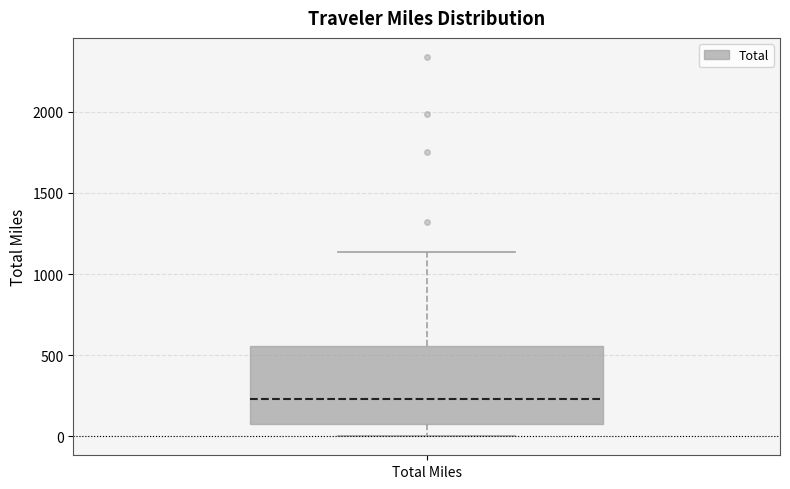

Read this box plot against the y-axis: the position of the median line, the range covered by the box, and the ends of both whiskers. The values are not printed on the chart, so give them approximately, as read against the axis.

median 250, box 50 to 550, whiskers 0 to 1150